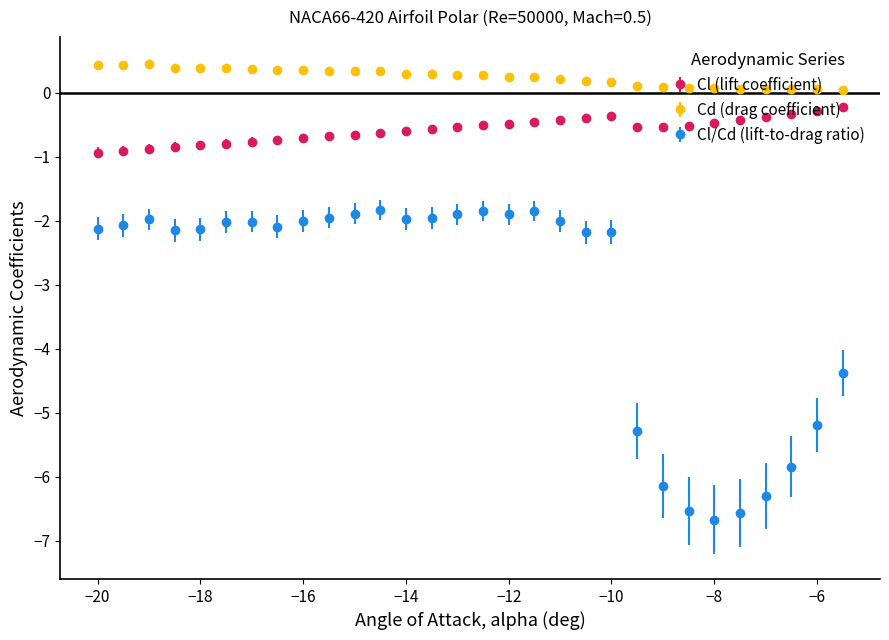

Which series has the largest total across all categories?

Cd (drag coefficient)